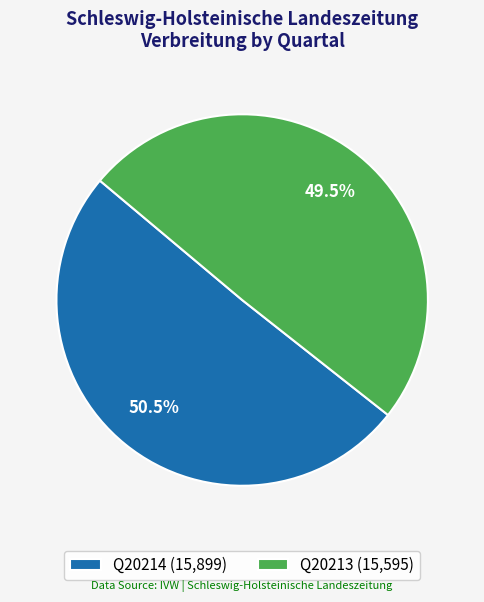

To the nearest percent, what is the difference between the largest and smallest slice percentages?

1%